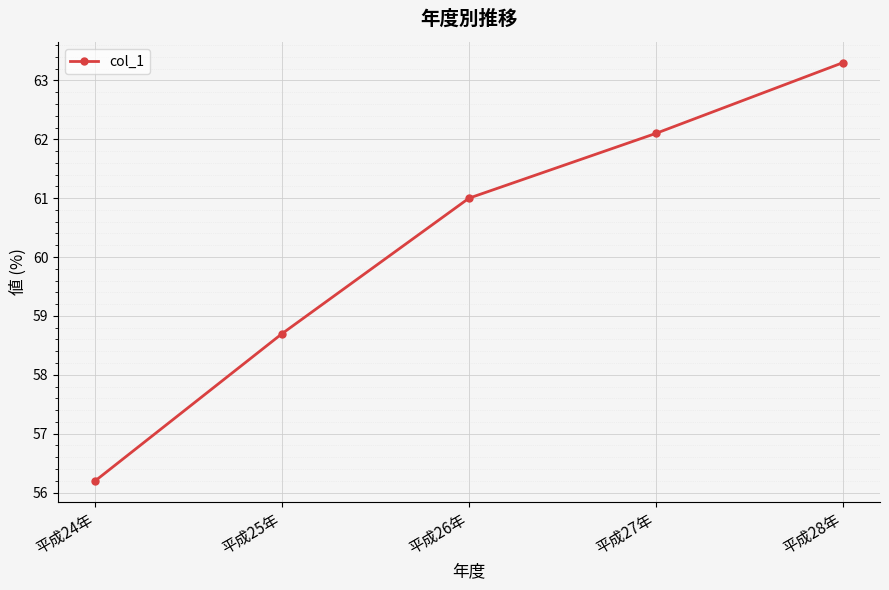

Reading left to right, extract all data points from this chart.

平成24年=56.2	平成25年=58.7	平成26年=61.0	平成27年=62.1	平成28年=63.3